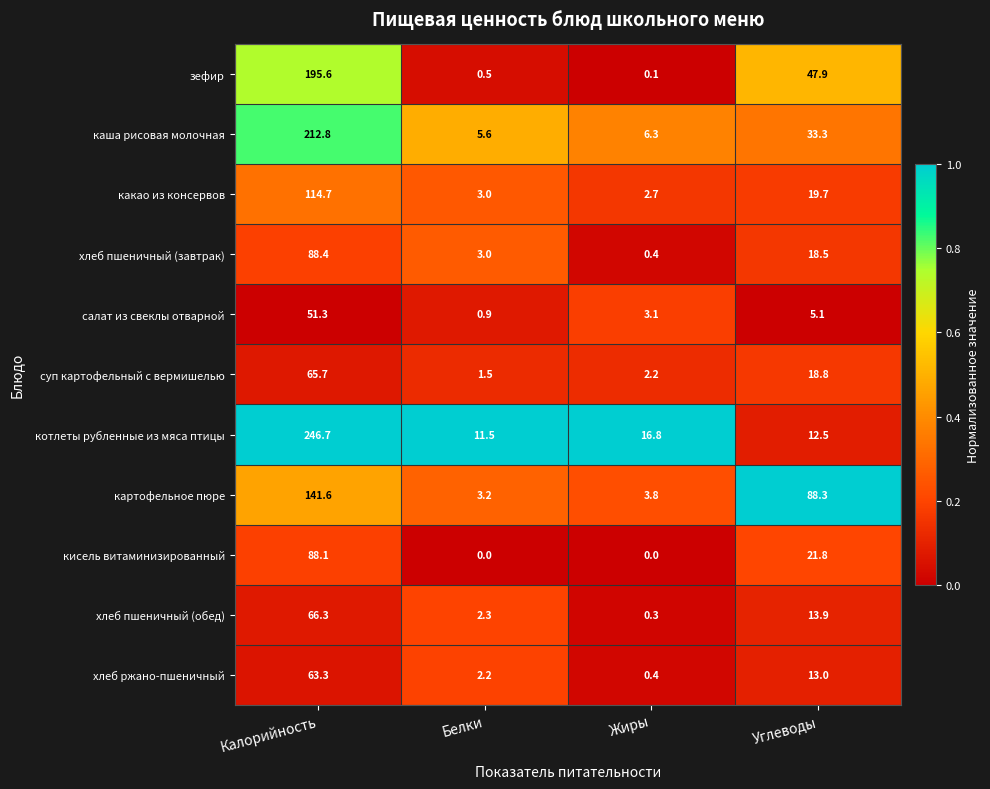

Where is зефир nearest to the value 97?

Углеводы